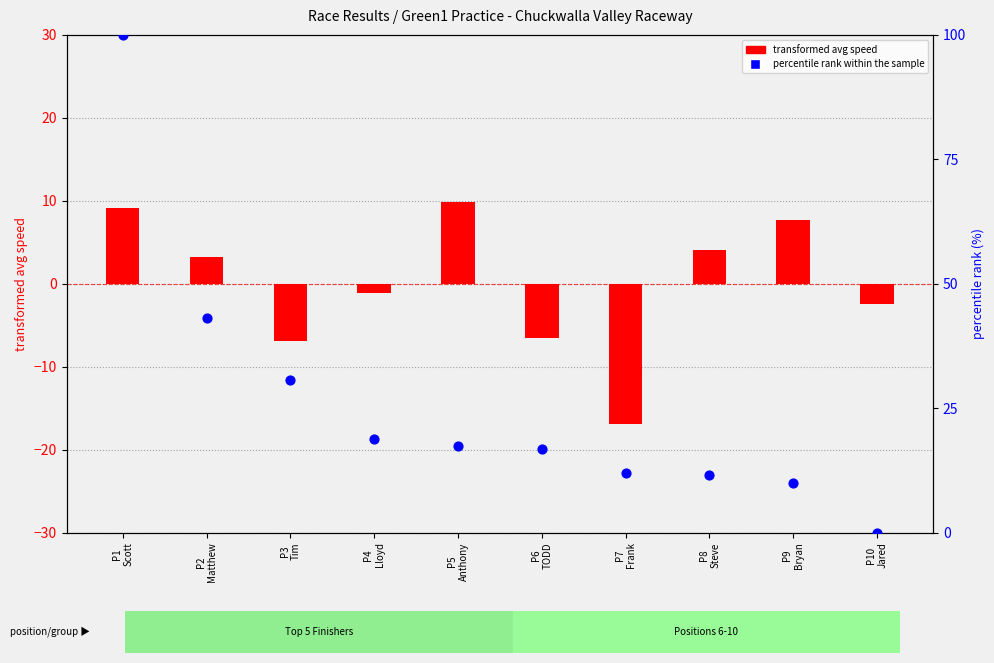

What is the total value across all series at P3
Tim?

23.8